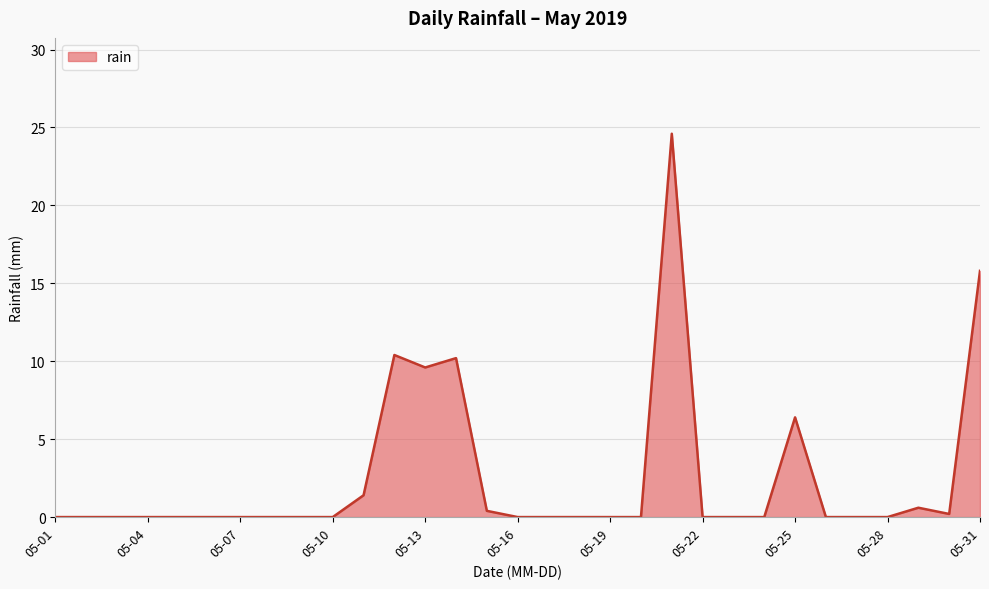

What is the greatest value displayed?

24.6